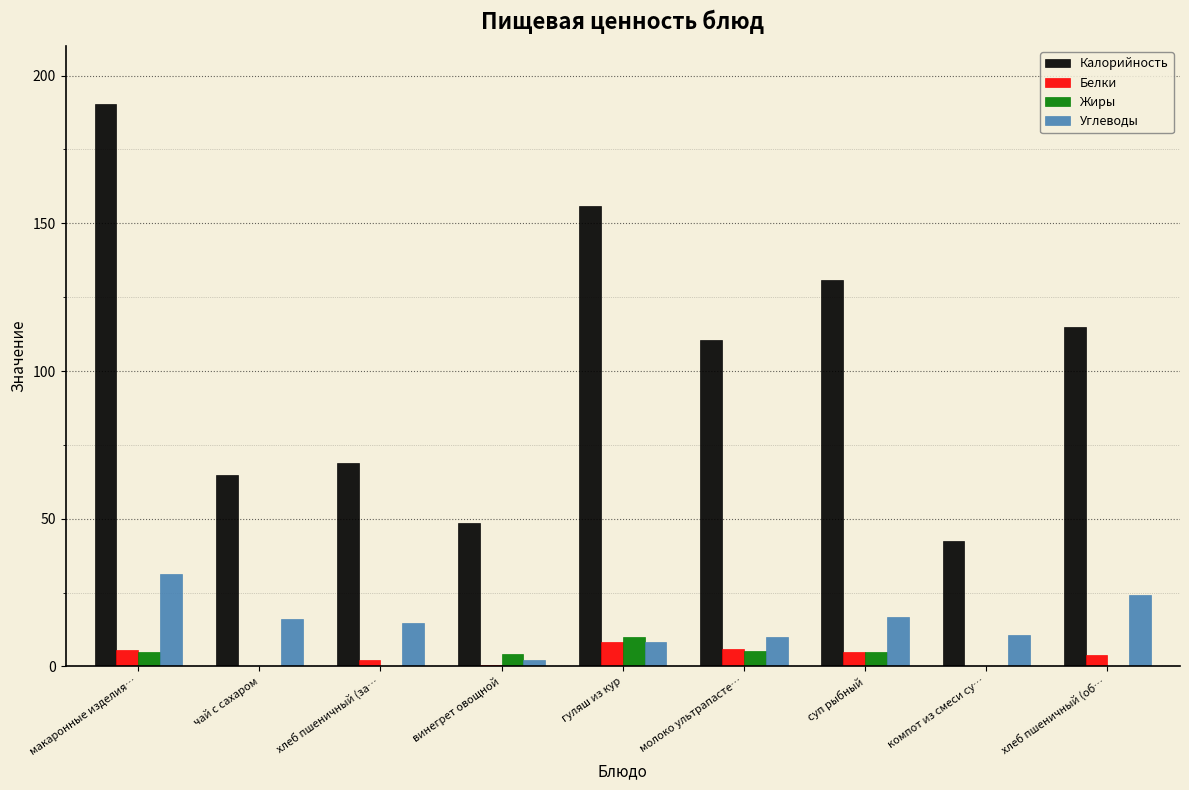

What value does the Калорийность series have at макаронные изделия…?

190.5